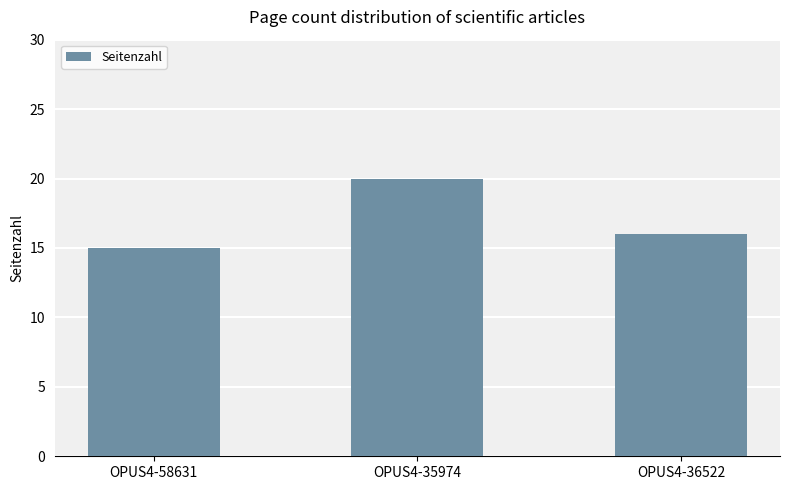

Which label corresponds to the largest value in the chart?

OPUS4-35974